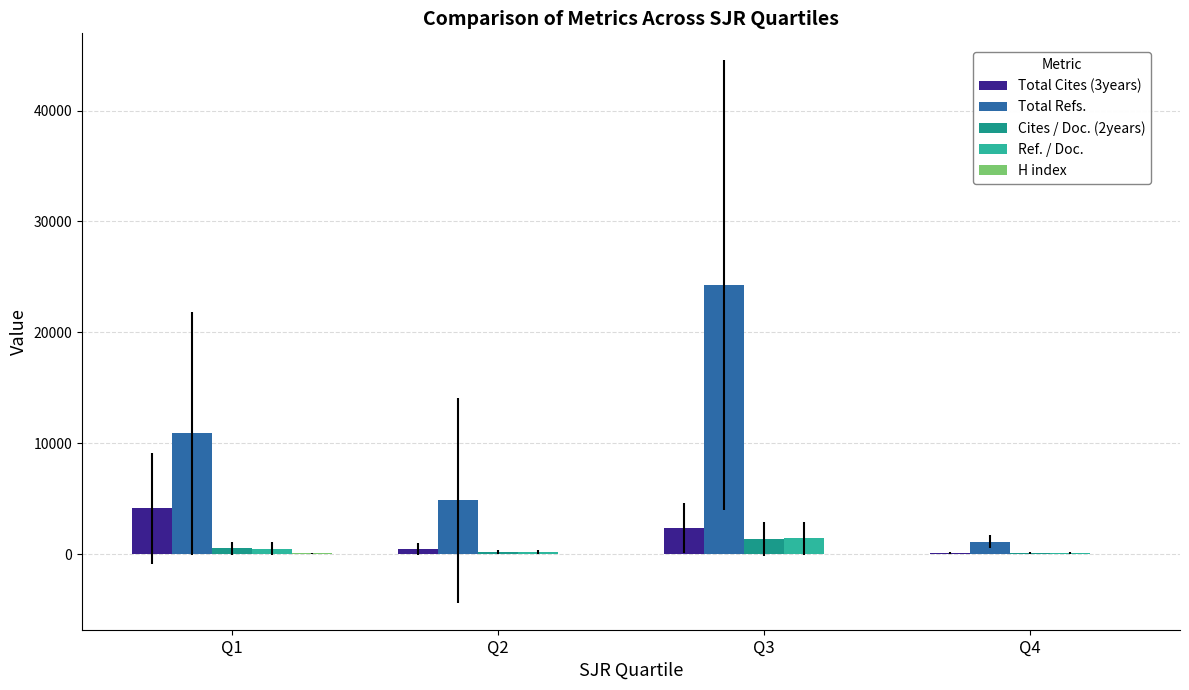

Which series has the largest total across all categories?

Total Refs.